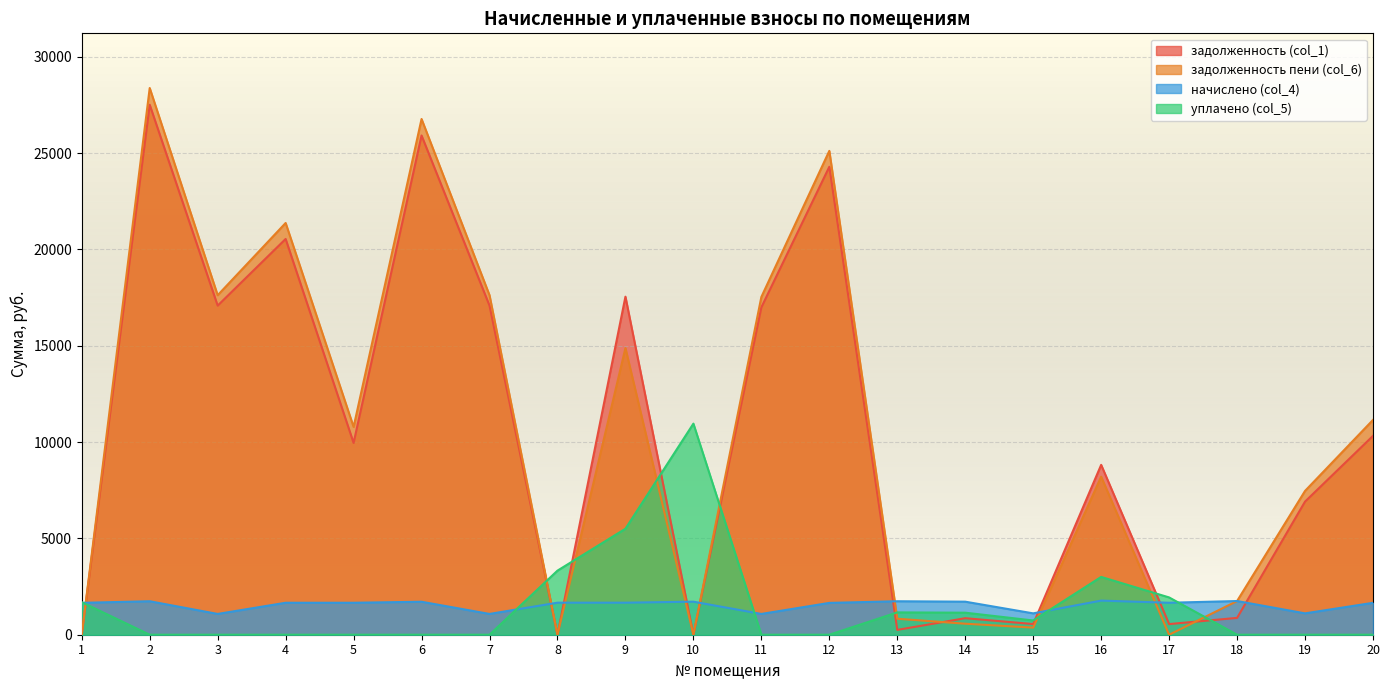

True or false: начислено (col_4) has a value of 1655.4 at 20.

True